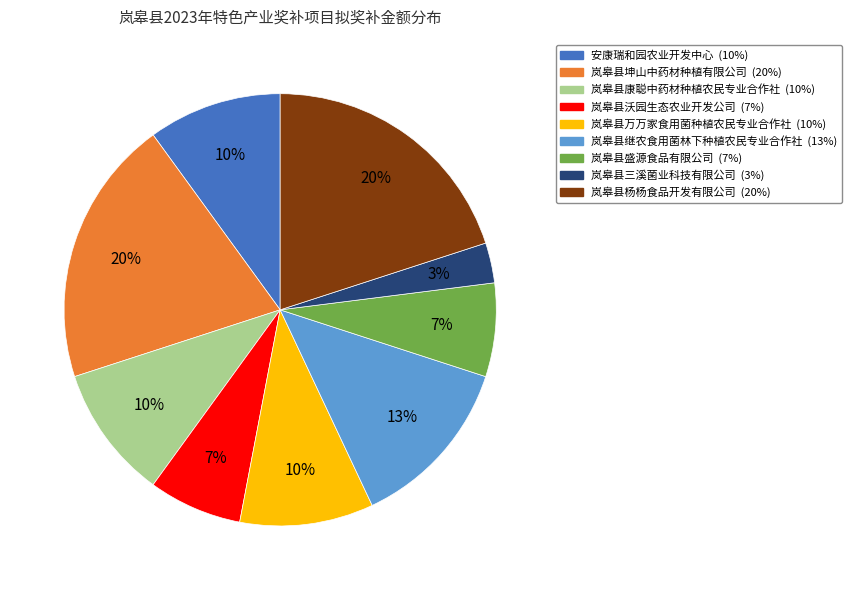

Is 岚皋县继农食用菌林下种植农民专业合作社 the majority of the pie?

No